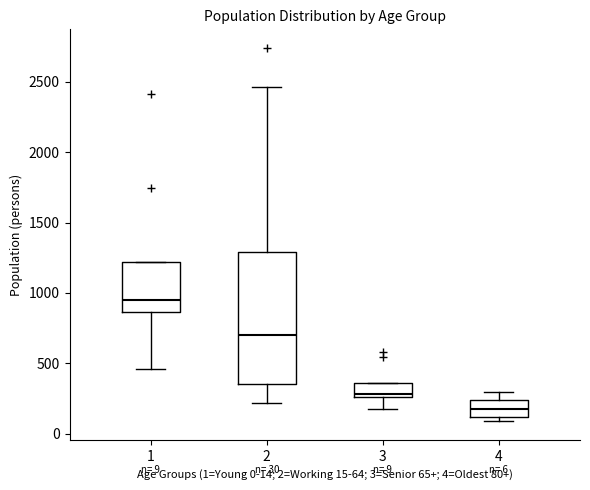

Which box has the lowest median line?

4